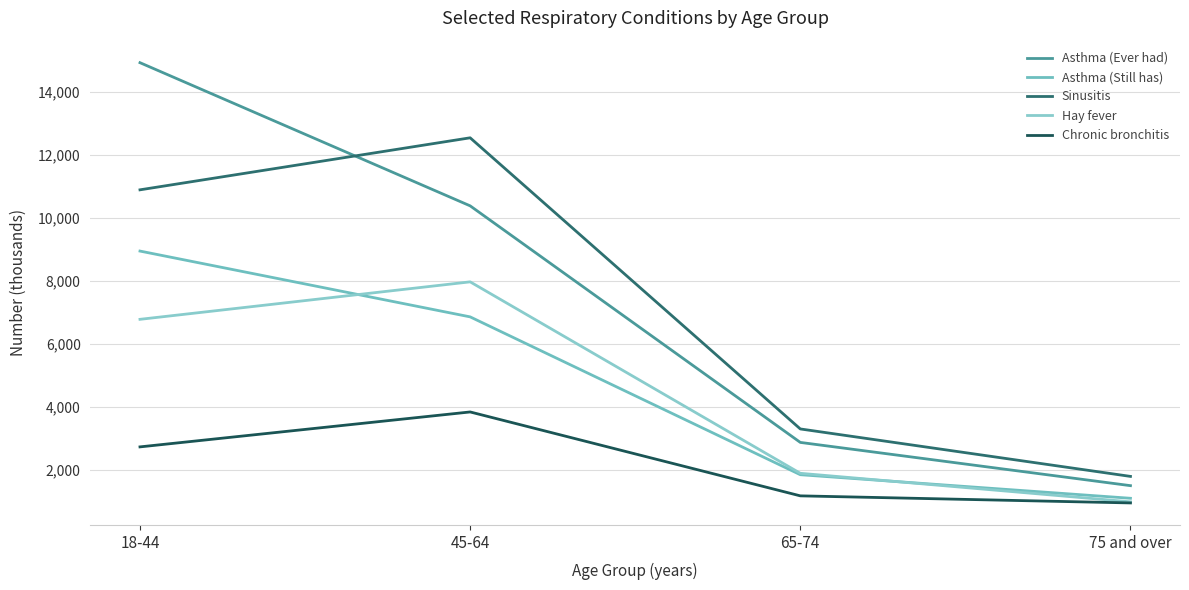

How many lines are shown in the chart?

5